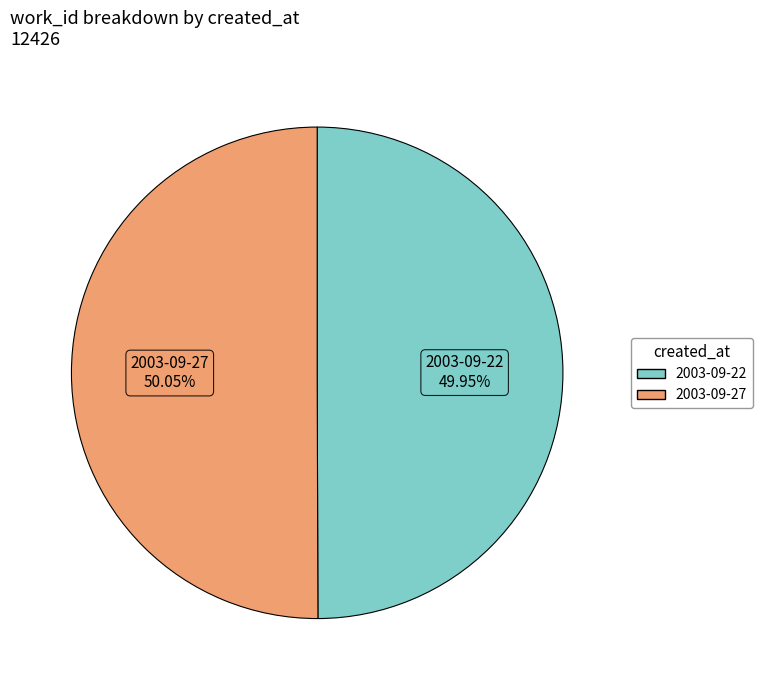

Is there any slice that represents more than half of the pie?

Yes